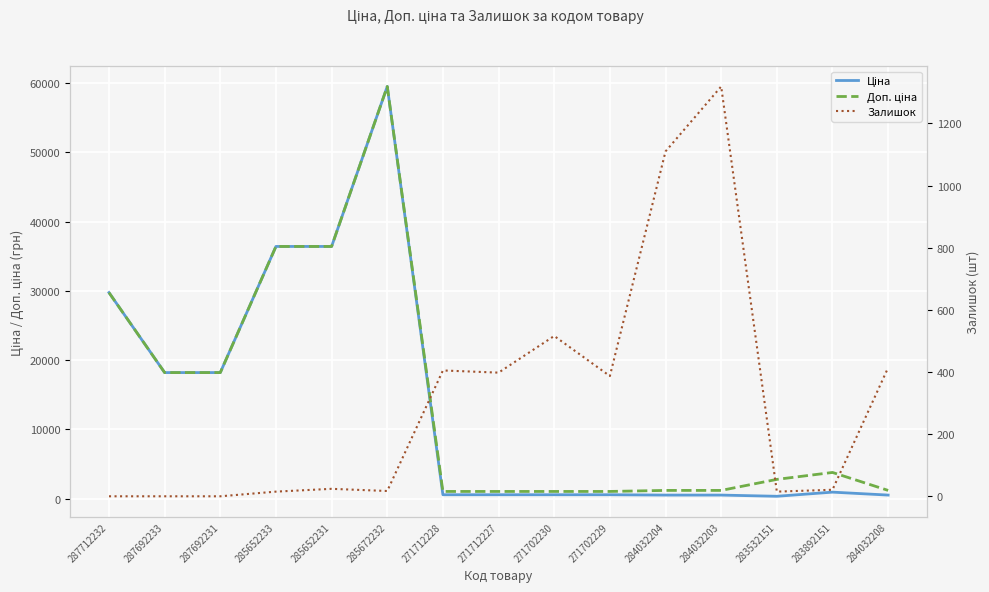

How many values in the Ціна series exceed 571?

11